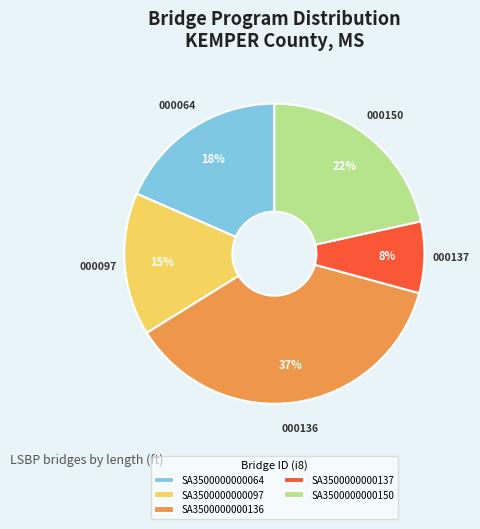

Which slice is the largest?

SA3500000000136